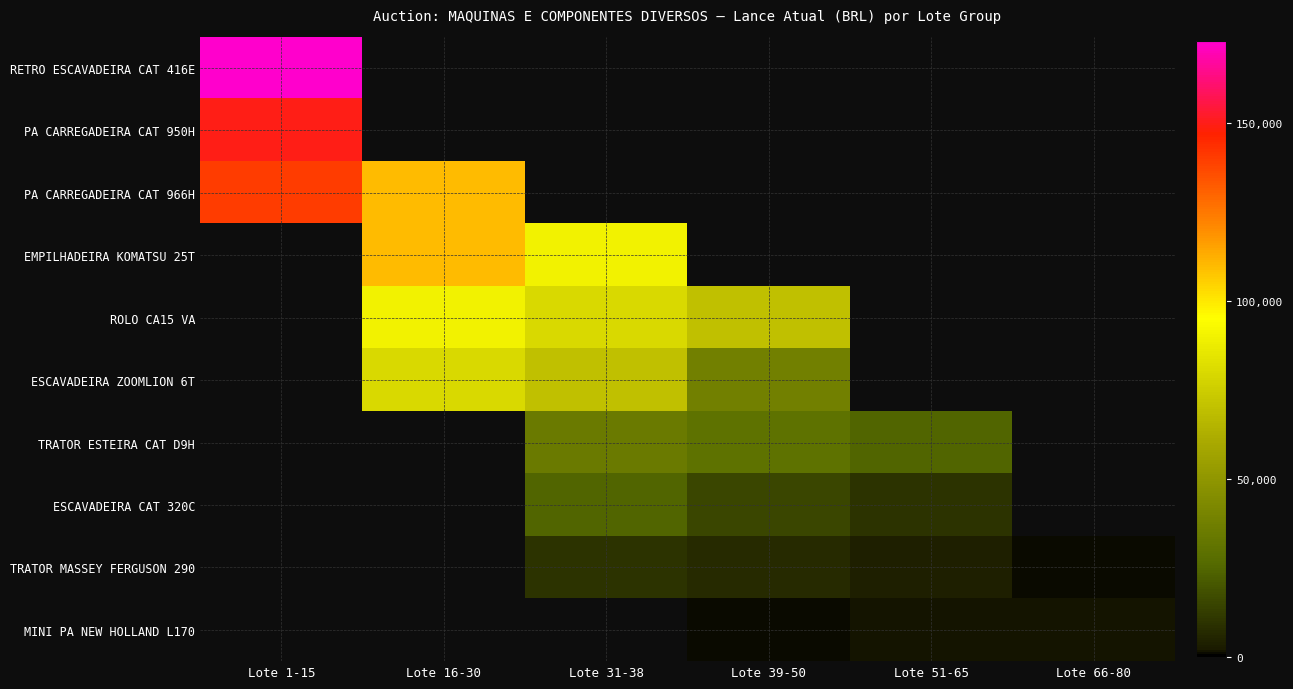

Count the number of categories in the chart.

6